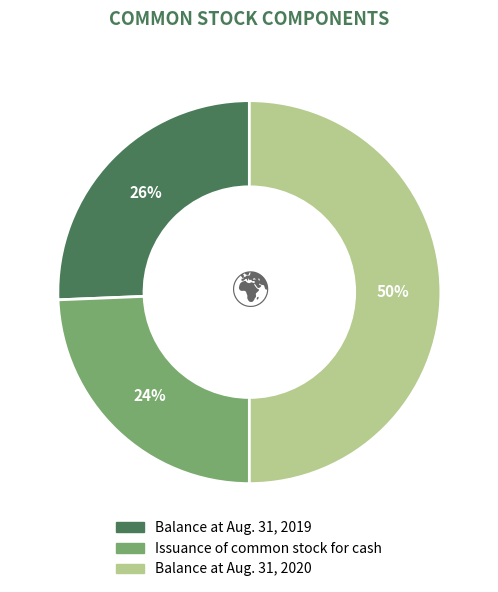

To the nearest percent, what percentage of the pie is Balance at Aug. 31, 2019?

26%